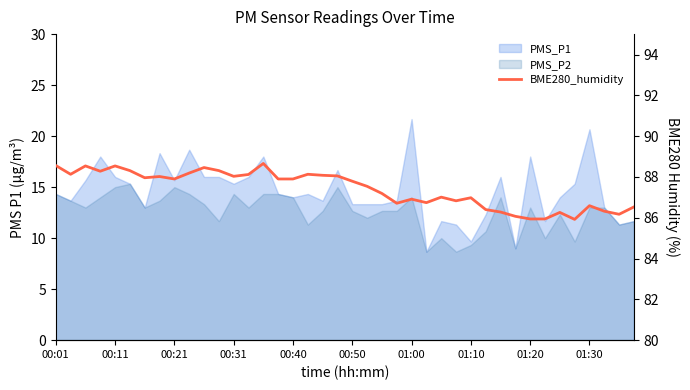

True or false: there are more than 2 points higher than both neighbors.

True